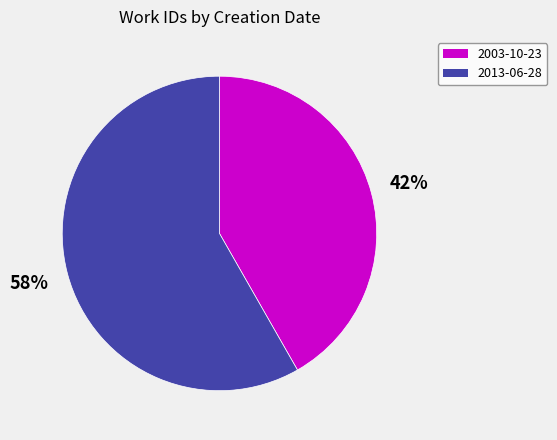

Approximately how many times larger is the value at 2003-10-23 compared to 2013-06-28?

0.7